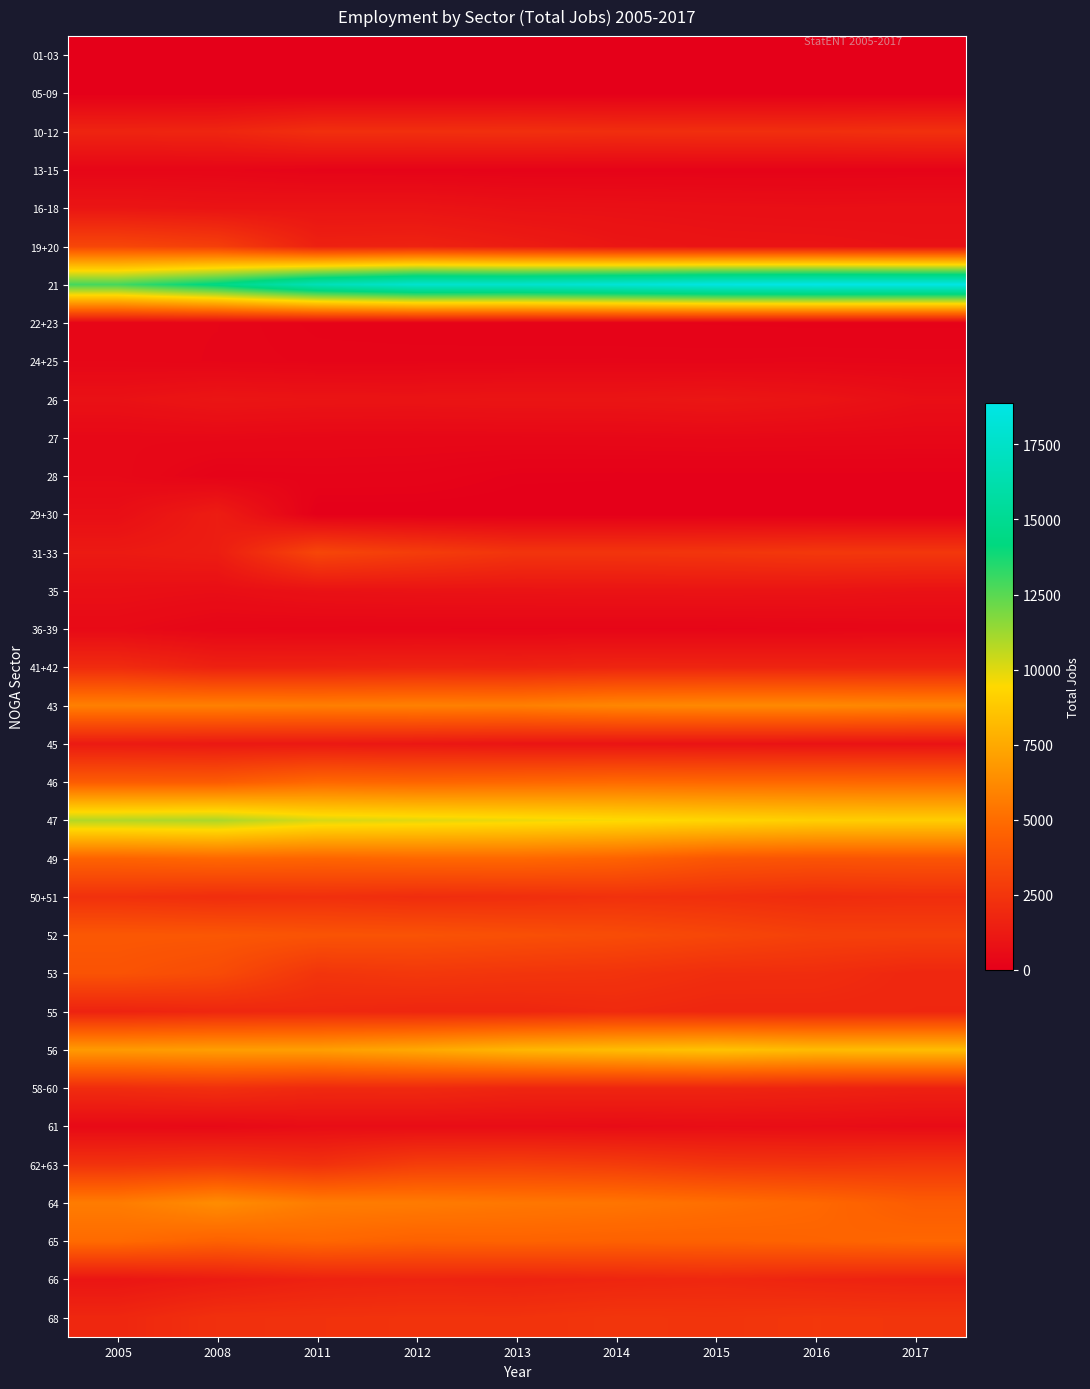

Between 2012 and 2008, which is larger?

2012